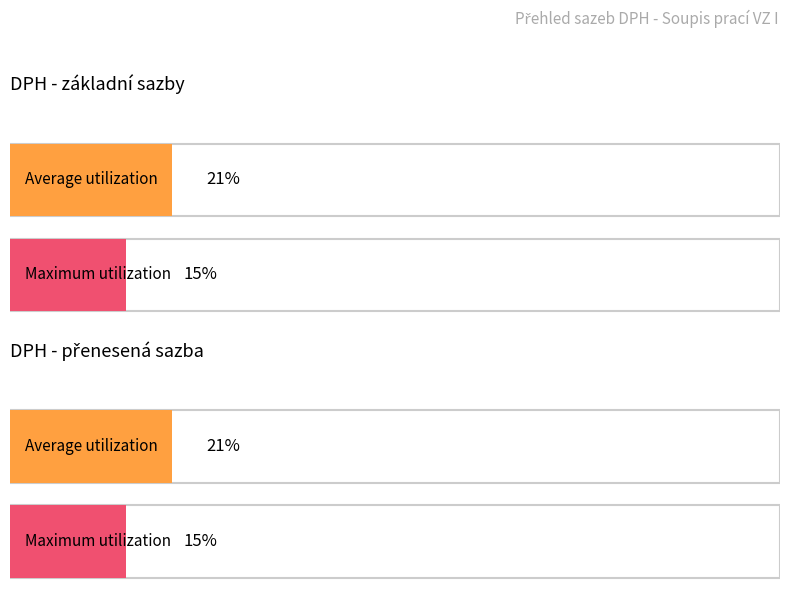

How many bars are there in each group?

2